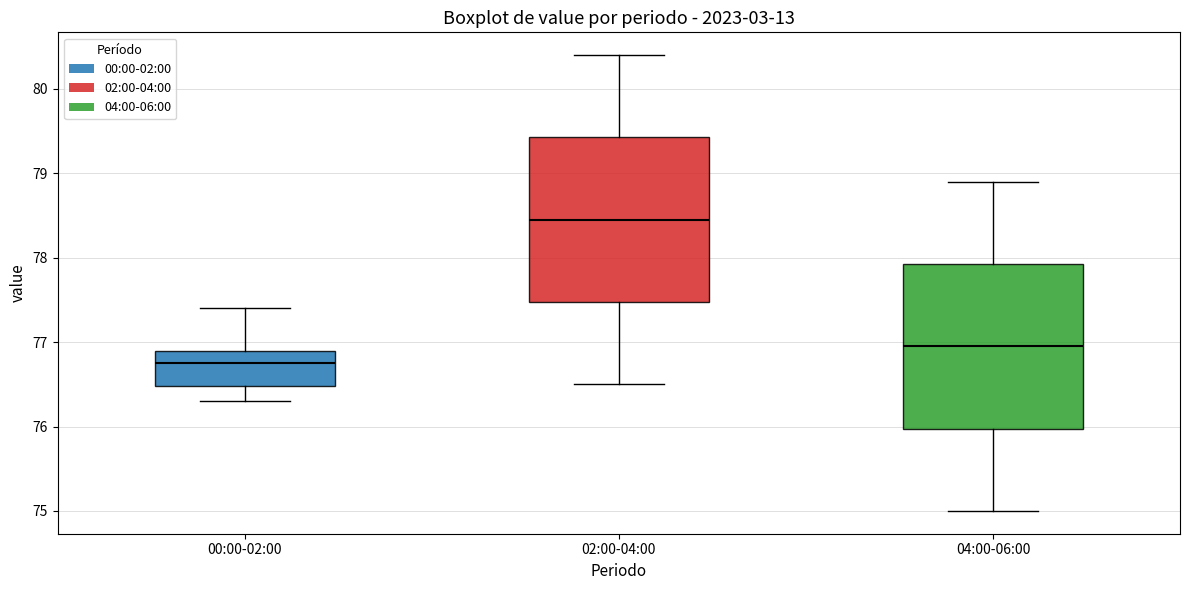

Where does the median line of the box for 00:00-02:00 sit on the y-axis? The values are not printed on the chart, so give them approximately, as read against the axis.

76.8